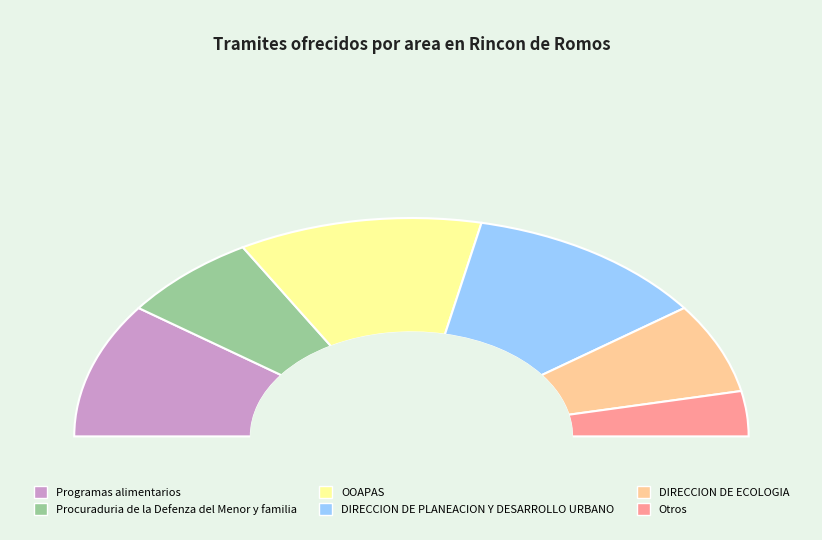

Does Otros account for over 50% of the chart?

No